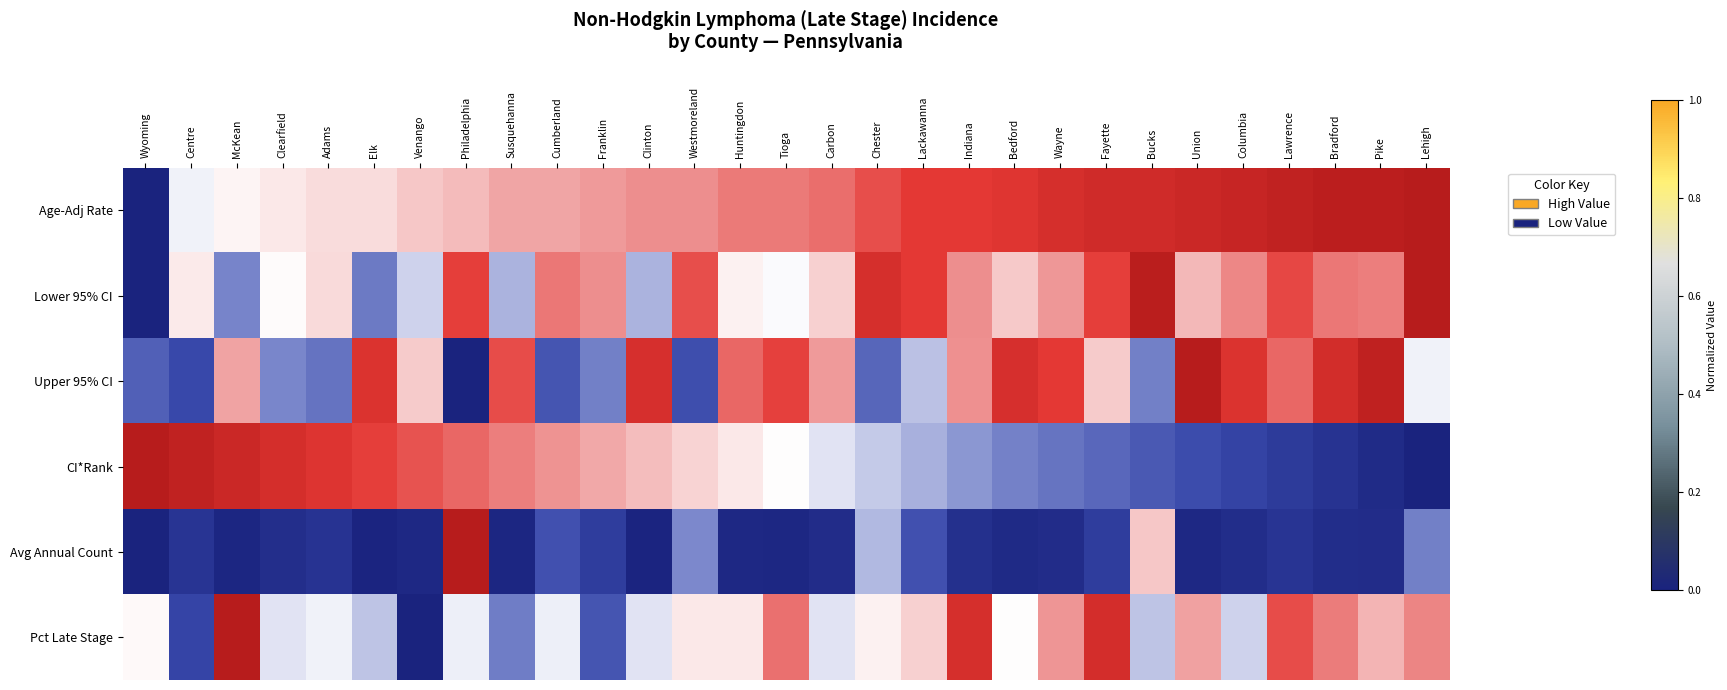

Reading left to right, what are all the values shown in this chart?

Age-Adj Rate: Wyoming=0.0	Centre=0.5	McKean=0.5	Clearfield=0.5	Adams=0.6	Elk=0.6	Venango=0.6	Philadelphia=0.6	Susquehanna=0.6	Cumberland=0.6	Franklin=0.7	Clinton=0.7	Westmoreland=0.7	Huntingdon=0.7	Tioga=0.7	Carbon=0.7	Chester=0.8	Lackawanna=0.8	Indiana=0.8	Bedford=0.9	Wayne=0.9	Fayette=0.9	Bucks=0.9	Union=0.9	Columbia=0.9	Lawrence=1.0	Bradford=1.0	Pike=1.0	Lehigh=1.0
Lower 95% CI: Wyoming=0.0	Centre=0.5	McKean=0.3	Clearfield=0.5	Adams=0.6	Elk=0.3	Venango=0.4	Philadelphia=0.8	Susquehanna=0.4	Cumberland=0.7	Franklin=0.7	Clinton=0.4	Westmoreland=0.8	Huntingdon=0.5	Tioga=0.5	Carbon=0.6	Chester=0.9	Lackawanna=0.8	Indiana=0.7	Bedford=0.6	Wayne=0.7	Fayette=0.8	Bucks=1.0	Union=0.6	Columbia=0.7	Lawrence=0.8	Bradford=0.7	Pike=0.7	Lehigh=1.0
Upper 95% CI: Wyoming=0.2	Centre=0.2	McKean=0.6	Clearfield=0.3	Adams=0.3	Elk=0.9	Venango=0.6	Philadelphia=0.0	Susquehanna=0.8	Cumberland=0.2	Franklin=0.3	Clinton=0.9	Westmoreland=0.2	Huntingdon=0.8	Tioga=0.8	Carbon=0.7	Chester=0.2	Lackawanna=0.4	Indiana=0.7	Bedford=0.9	Wayne=0.8	Fayette=0.6	Bucks=0.3	Union=1.0	Columbia=0.9	Lawrence=0.8	Bradford=0.9	Pike=1.0	Lehigh=0.5
CI*Rank: Wyoming=1.0	Centre=1.0	McKean=0.9	Clearfield=0.9	Adams=0.9	Elk=0.8	Venango=0.8	Philadelphia=0.8	Susquehanna=0.7	Cumberland=0.7	Franklin=0.6	Clinton=0.6	Westmoreland=0.6	Huntingdon=0.5	Tioga=0.5	Carbon=0.5	Chester=0.4	Lackawanna=0.4	Indiana=0.4	Bedford=0.3	Wayne=0.3	Fayette=0.2	Bucks=0.2	Union=0.2	Columbia=0.1	Lawrence=0.1	Bradford=0.1	Pike=0.0	Lehigh=0.0
Avg Annual Count: Wyoming=0.0	Centre=0.1	McKean=0.0	Clearfield=0.1	Adams=0.1	Elk=0.0	Venango=0.0	Philadelphia=1.0	Susquehanna=0.0	Cumberland=0.2	Franklin=0.1	Clinton=0.0	Westmoreland=0.3	Huntingdon=0.0	Tioga=0.0	Carbon=0.0	Chester=0.4	Lackawanna=0.2	Indiana=0.1	Bedford=0.0	Wayne=0.0	Fayette=0.1	Bucks=0.6	Union=0.0	Columbia=0.0	Lawrence=0.1	Bradford=0.0	Pike=0.0	Lehigh=0.3
Pct Late Stage: Wyoming=0.5	Centre=0.2	McKean=1.0	Clearfield=0.5	Adams=0.5	Elk=0.4	Venango=0.0	Philadelphia=0.5	Susquehanna=0.3	Cumberland=0.5	Franklin=0.2	Clinton=0.5	Westmoreland=0.5	Huntingdon=0.5	Tioga=0.7	Carbon=0.5	Chester=0.5	Lackawanna=0.6	Indiana=0.9	Bedford=0.5	Wayne=0.7	Fayette=0.9	Bucks=0.4	Union=0.7	Columbia=0.4	Lawrence=0.8	Bradford=0.7	Pike=0.6	Lehigh=0.7